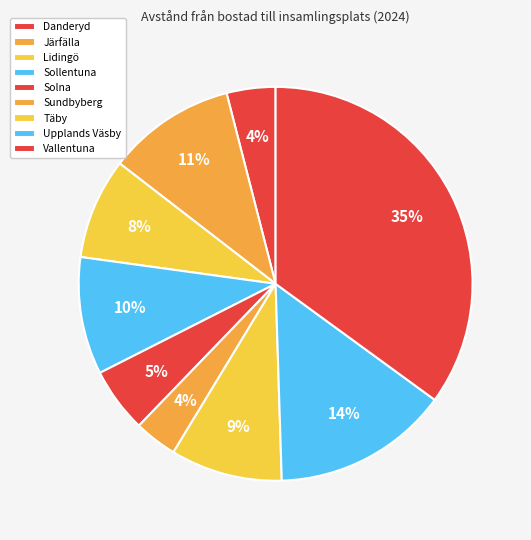

Does any single category account for the majority?

No